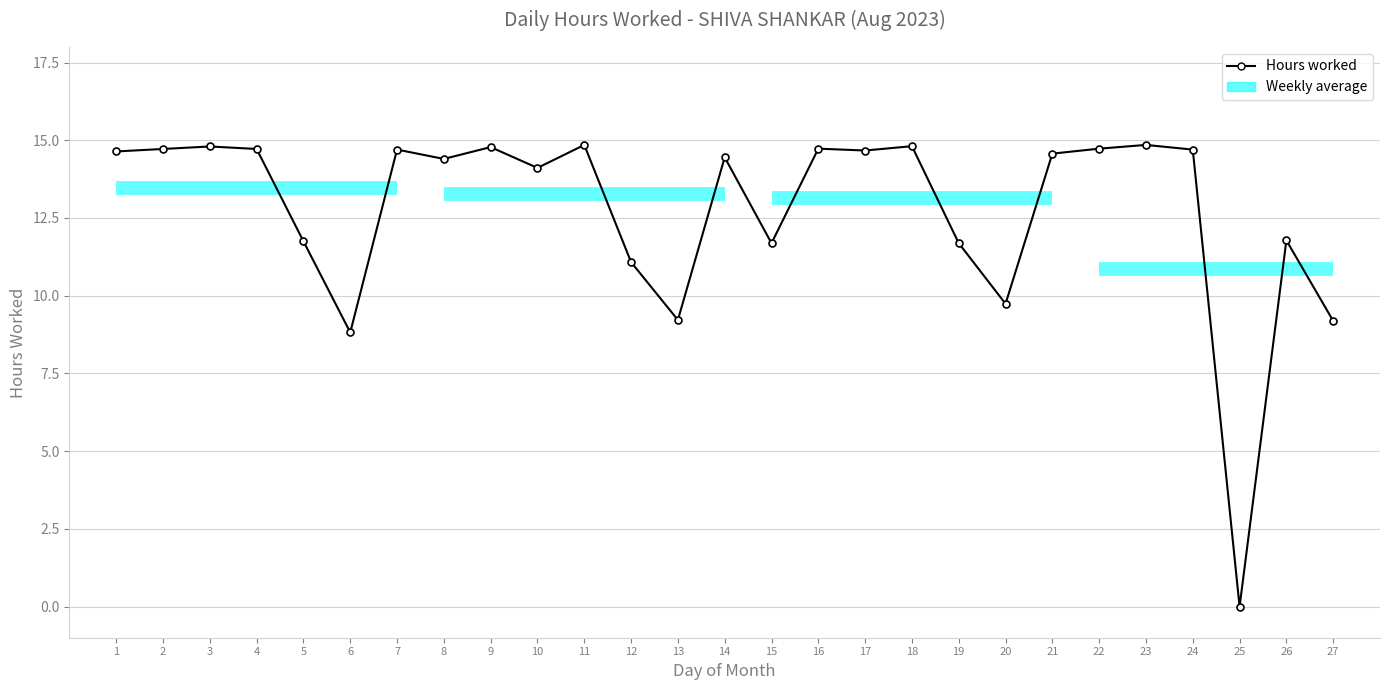

Between 1 and 18, which is larger?

18